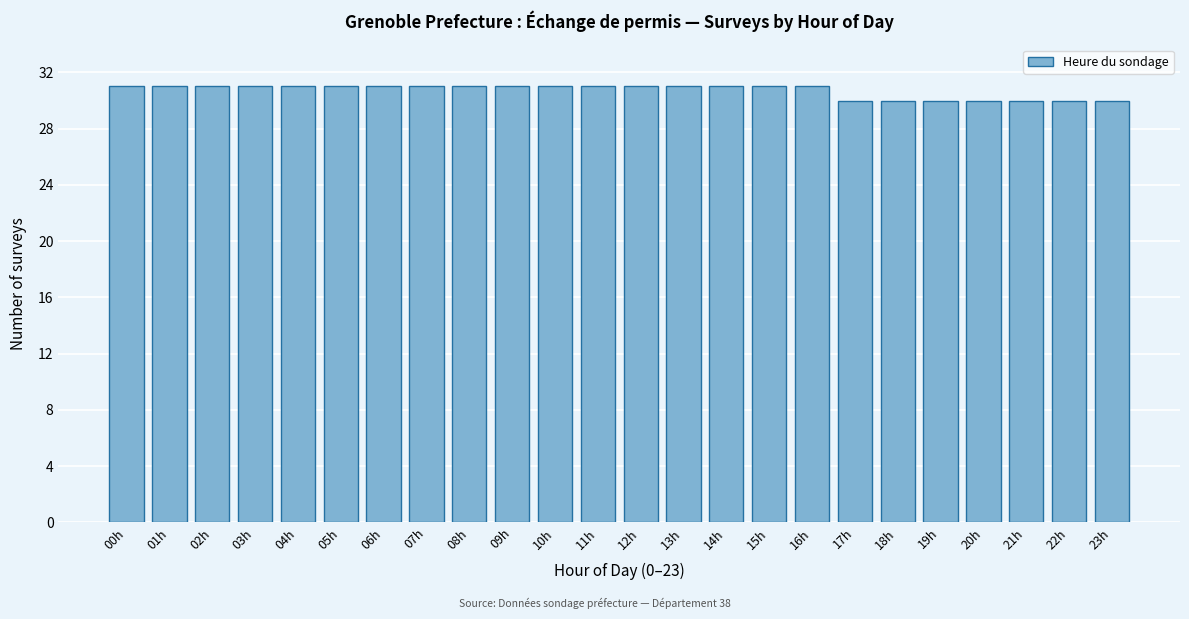

Reading left to right, what are all the values shown in this chart?

00h=31	01h=31	02h=31	03h=31	04h=31	05h=31	06h=31	07h=31	08h=31	09h=31	10h=31	11h=31	12h=31	13h=31	14h=31	15h=31	16h=31	17h=30	18h=30	19h=30	20h=30	21h=30	22h=30	23h=30